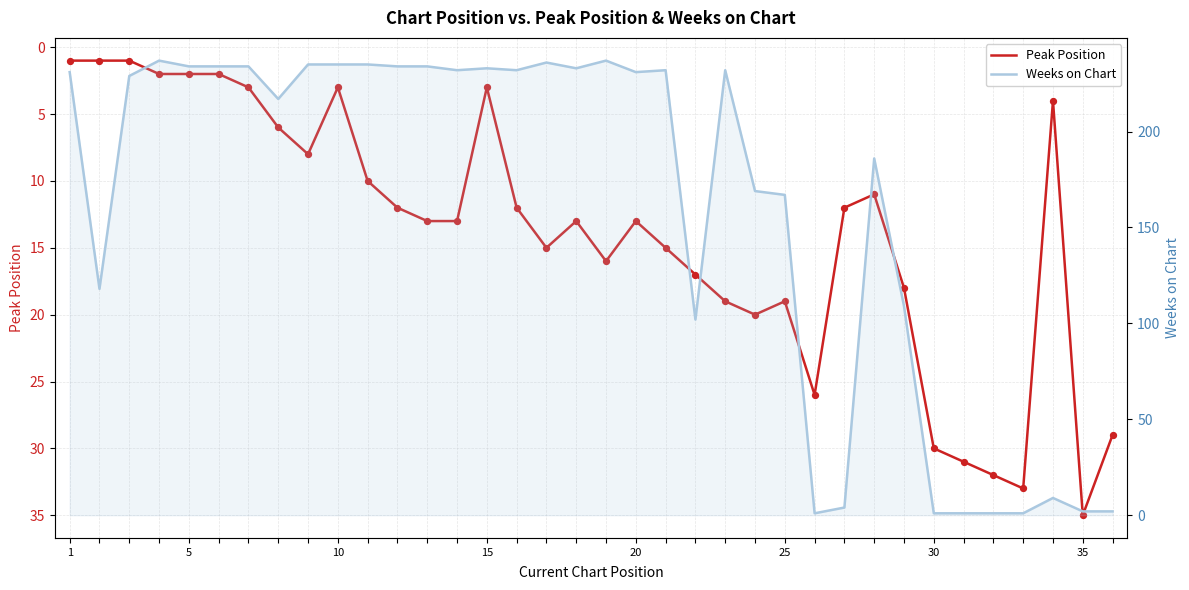

At how many categories does at least one series exceed 133?

24